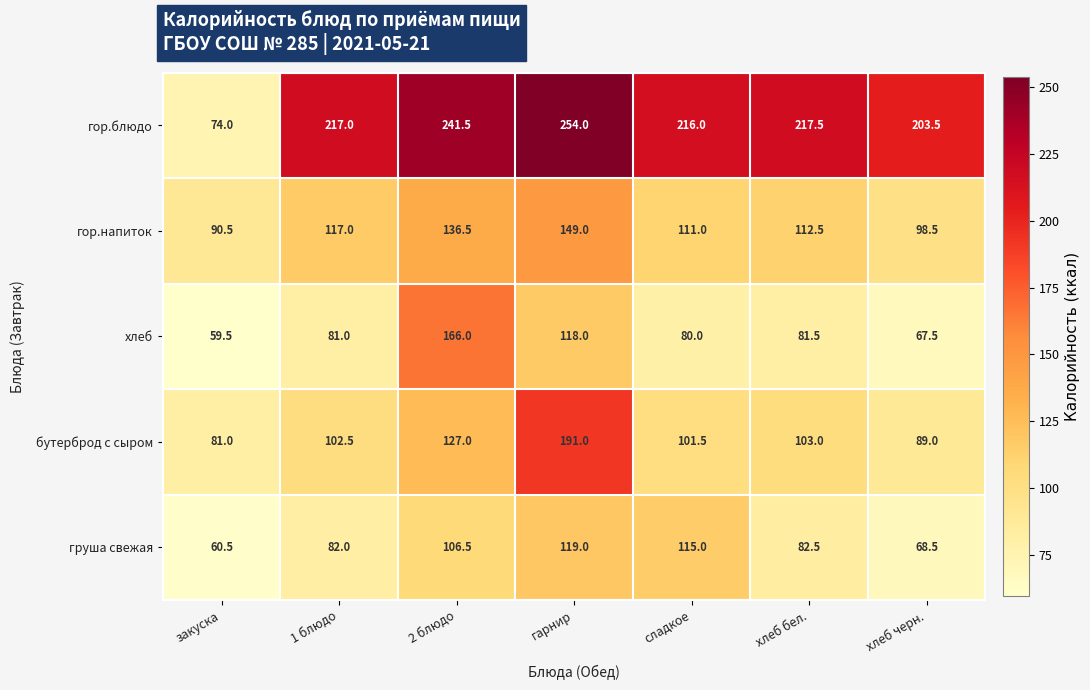

What is the minimum value shown in the chart?

59.5